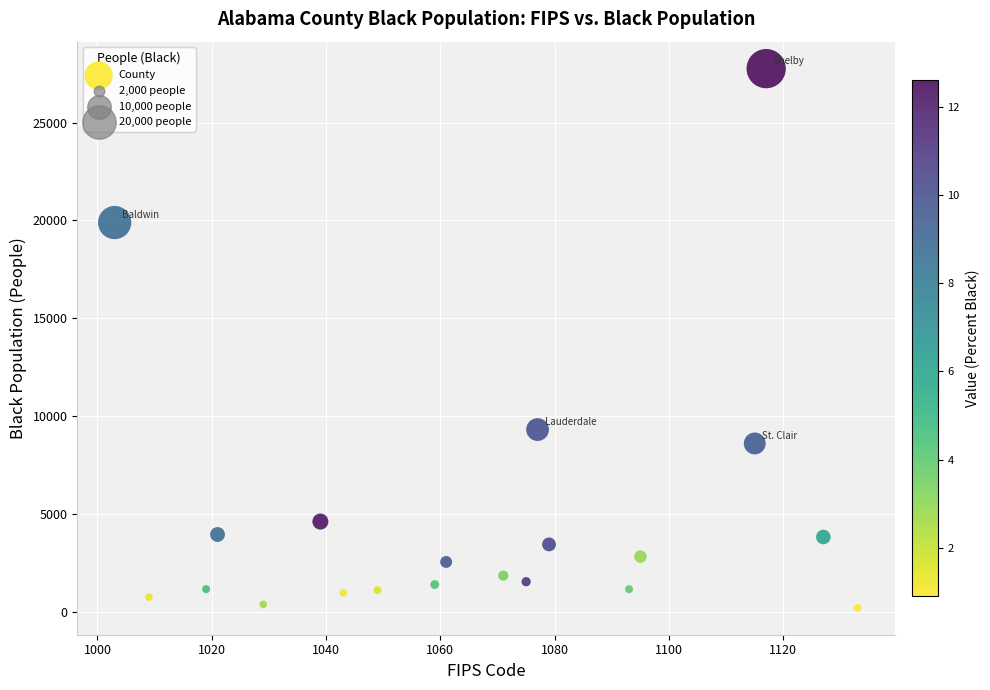

What Y value in the scatter plot is closest to 13987?

9320